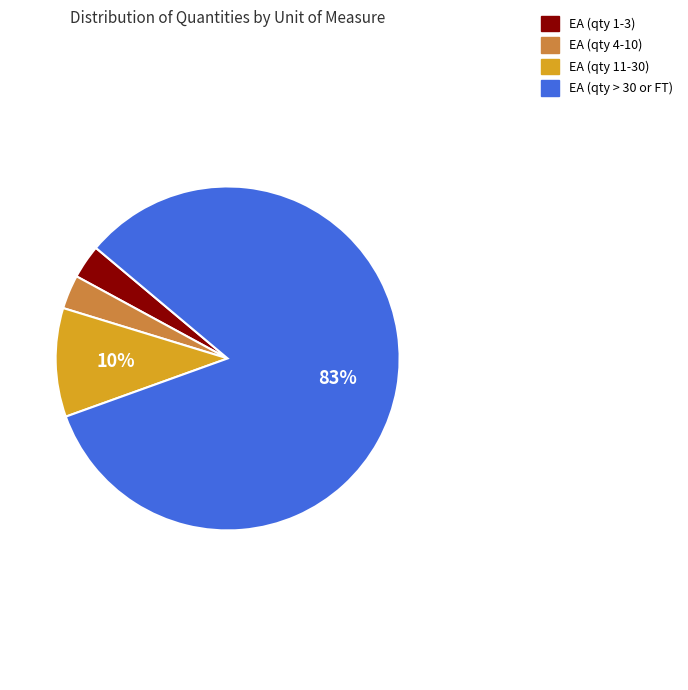

What is the largest slice in the pie chart?

EA (qty > 30 or FT)